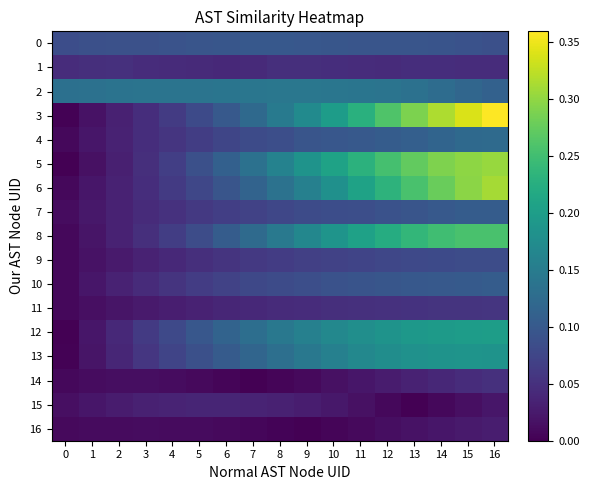

Which series has the largest total across all categories?

3